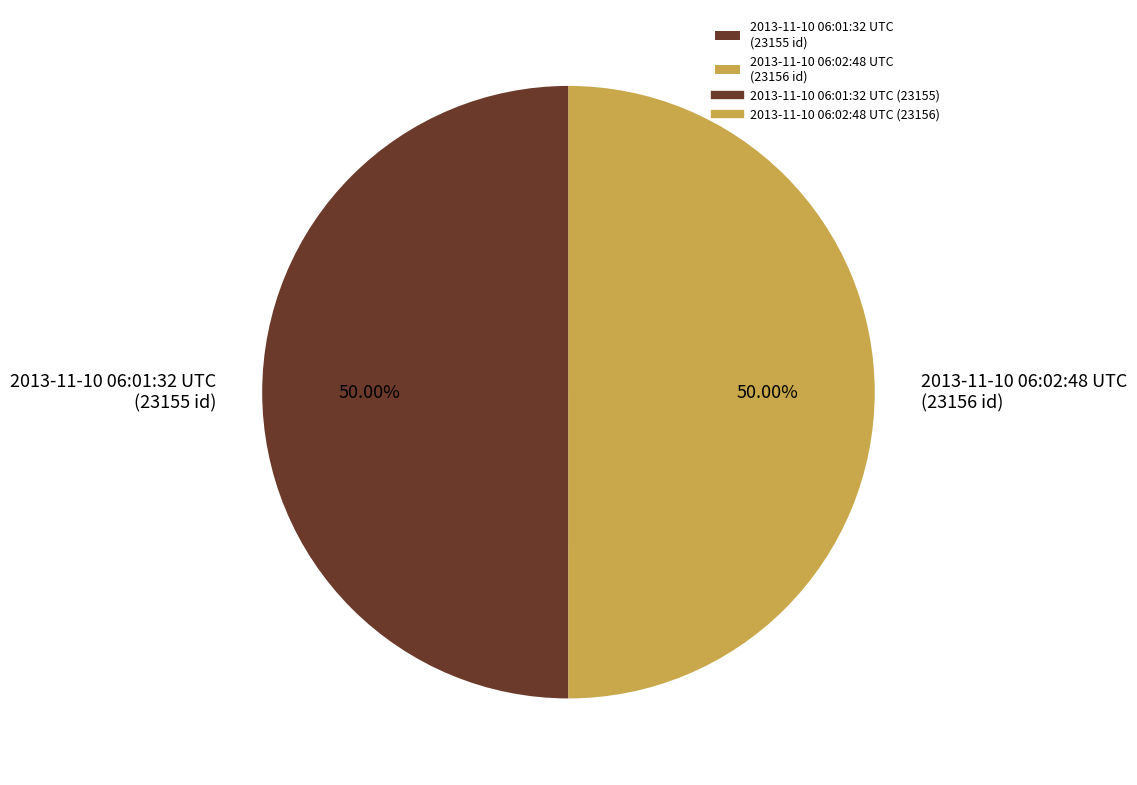

To the nearest percent, what portion does 2013-11-10 06:02:48 UTC represent?

50%